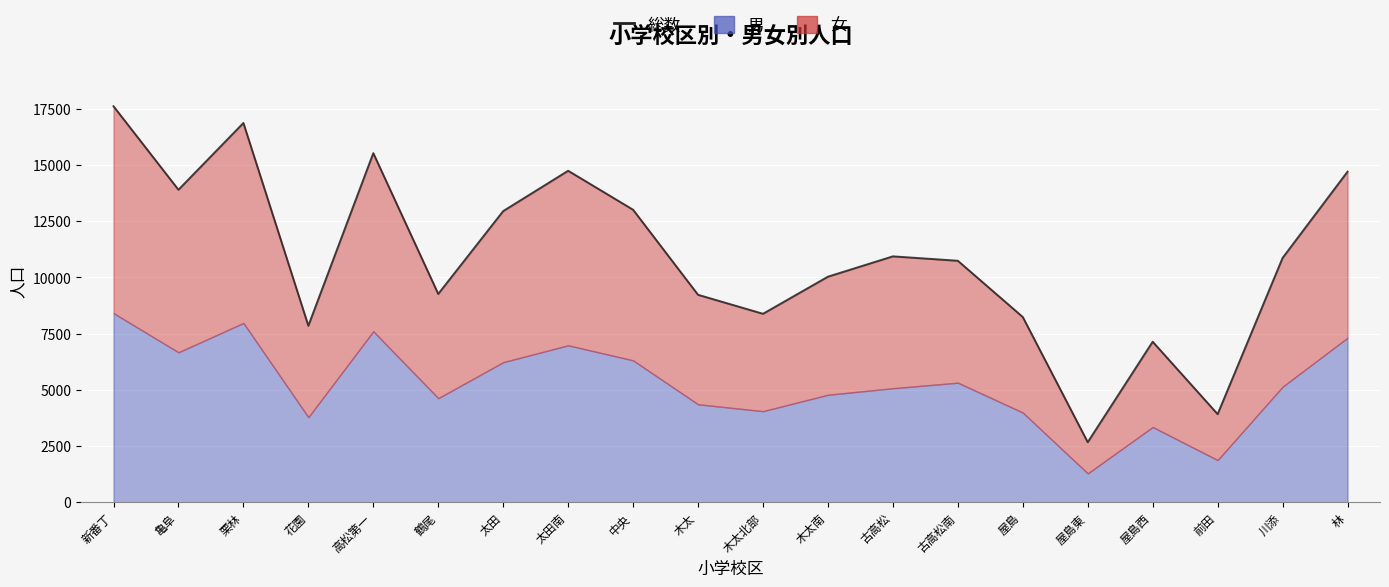

At which label does the data first exceed 10869?

新番丁